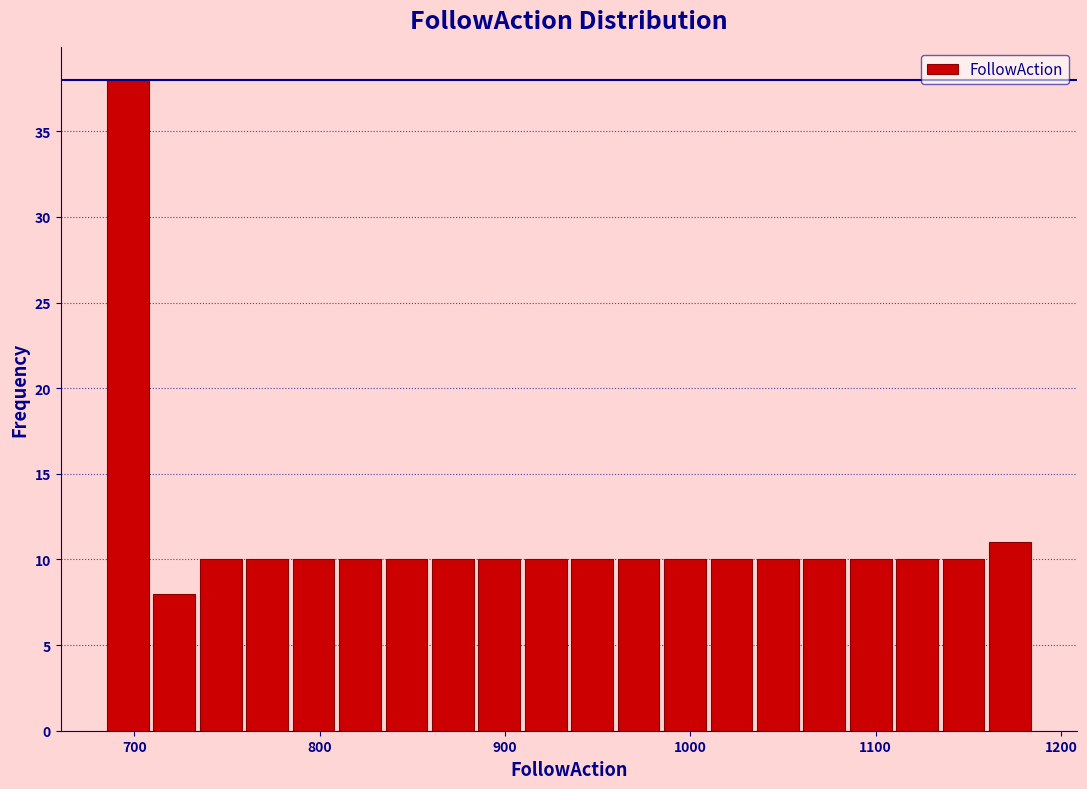

Read against the x-axis, roughly where is the centre of the tallest bar?

700